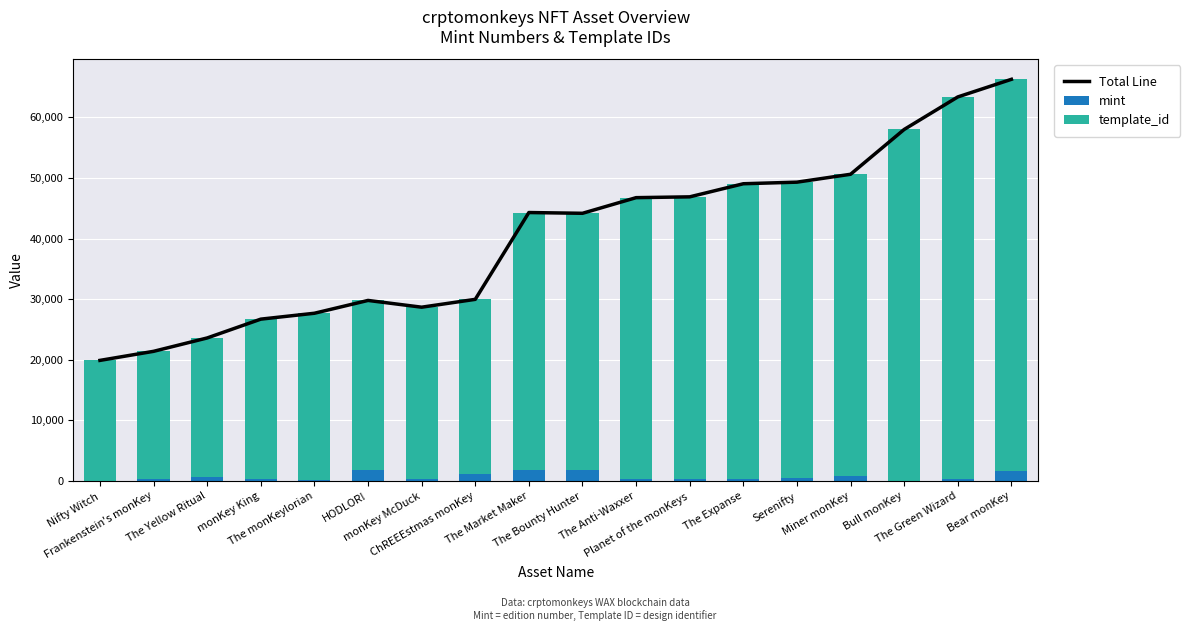

Rank the series at monKey McDuck from lowest to highest value.

mint, template_id, Total Line